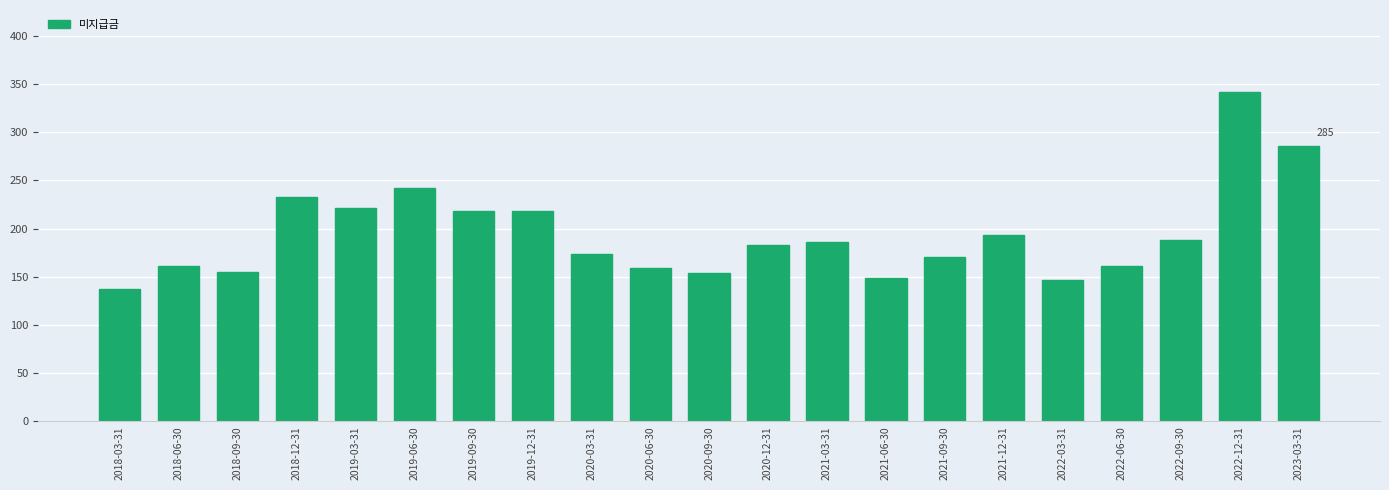

What is the ratio of the value at 2021-09-30 to the value at 2022-06-30?

1.1